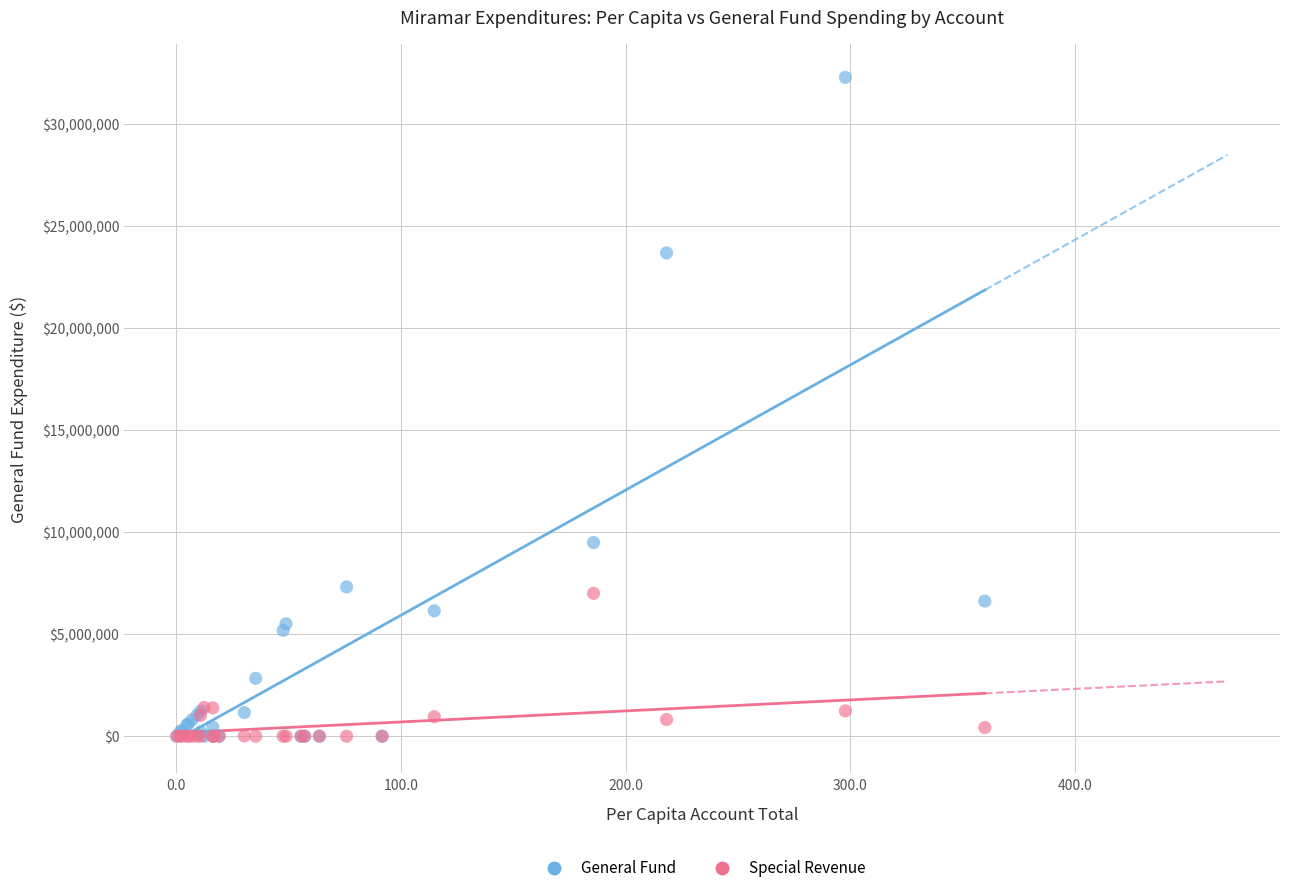

In the Special Revenue series, what Y value is closest to 3498530?

1404963